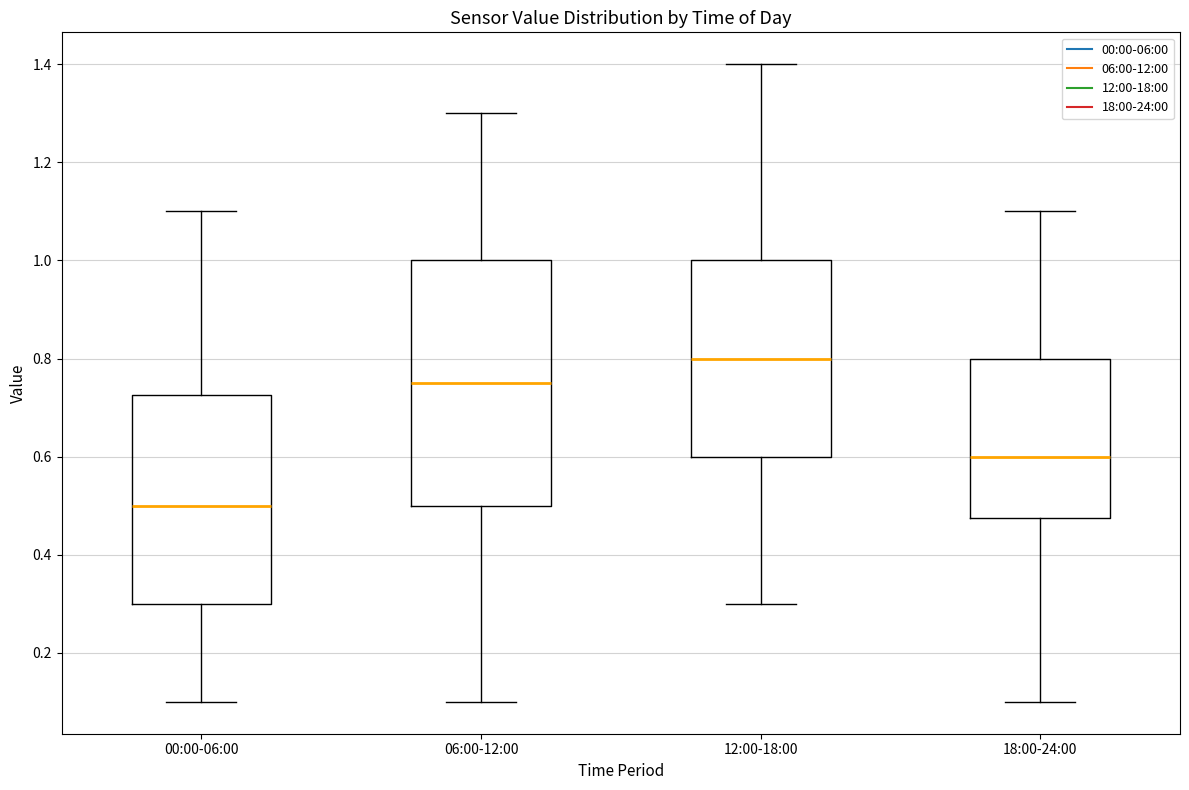

Which box has the lowest median line?

00:00-06:00